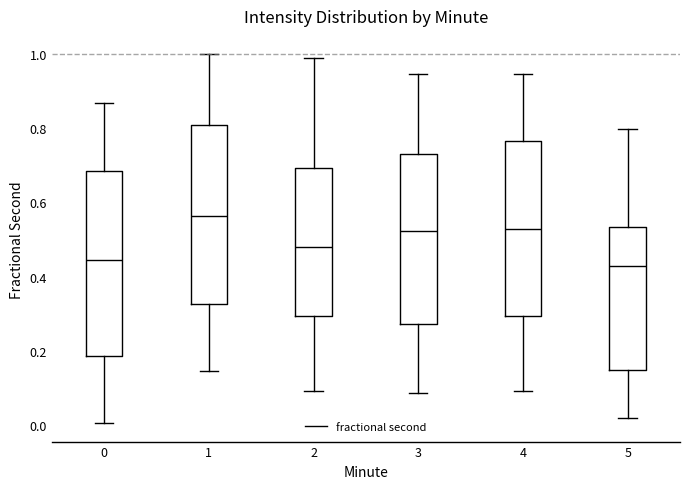

Reading left to right, read every box against the y-axis: the position of its median line, the range the box covers, and the ends of its whiskers. The values are not printed on the chart, so give them approximately, as read against the axis.

0: median 0.44, box 0.18 to 0.68, whiskers 0.00 to 0.86
1: median 0.56, box 0.32 to 0.80, whiskers 0.14 to 1.00
2: median 0.48, box 0.30 to 0.70, whiskers 0.10 to 0.98
3: median 0.52, box 0.28 to 0.74, whiskers 0.08 to 0.94
4: median 0.52, box 0.30 to 0.76, whiskers 0.10 to 0.94
5: median 0.42, box 0.14 to 0.54, whiskers 0.02 to 0.80